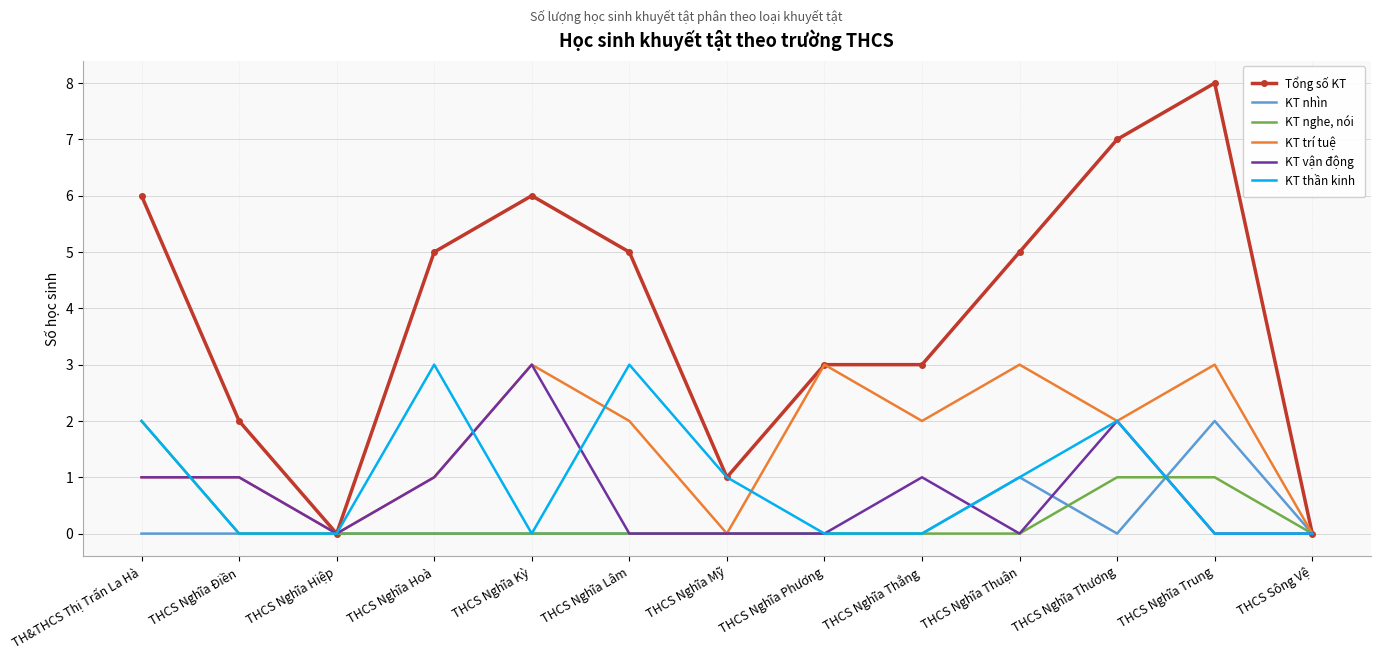

Which label corresponds to the largest value in the chart?

THCS Nghĩa Trung